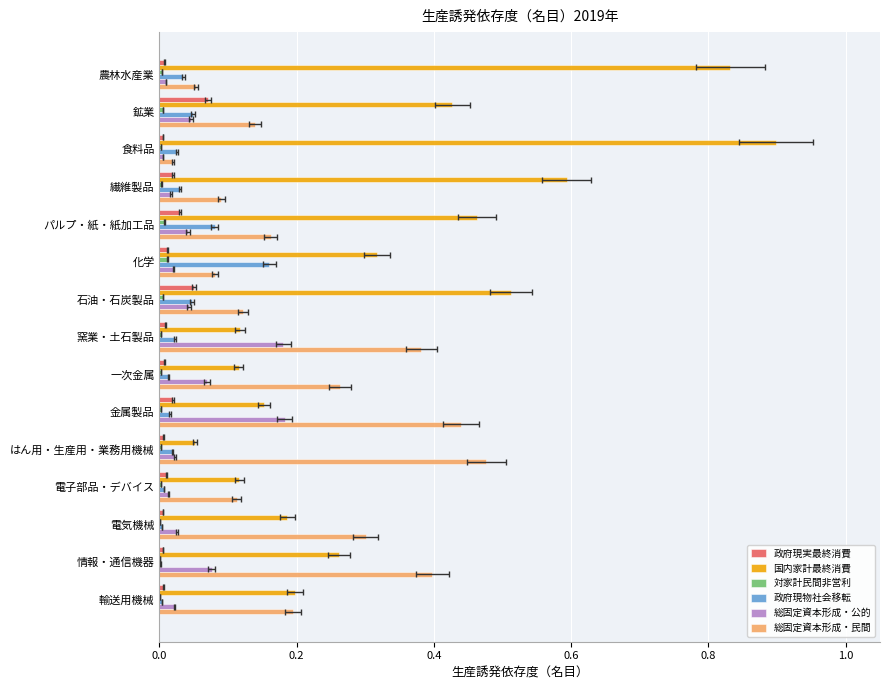

At how many categories does at least one series exceed 0?

15